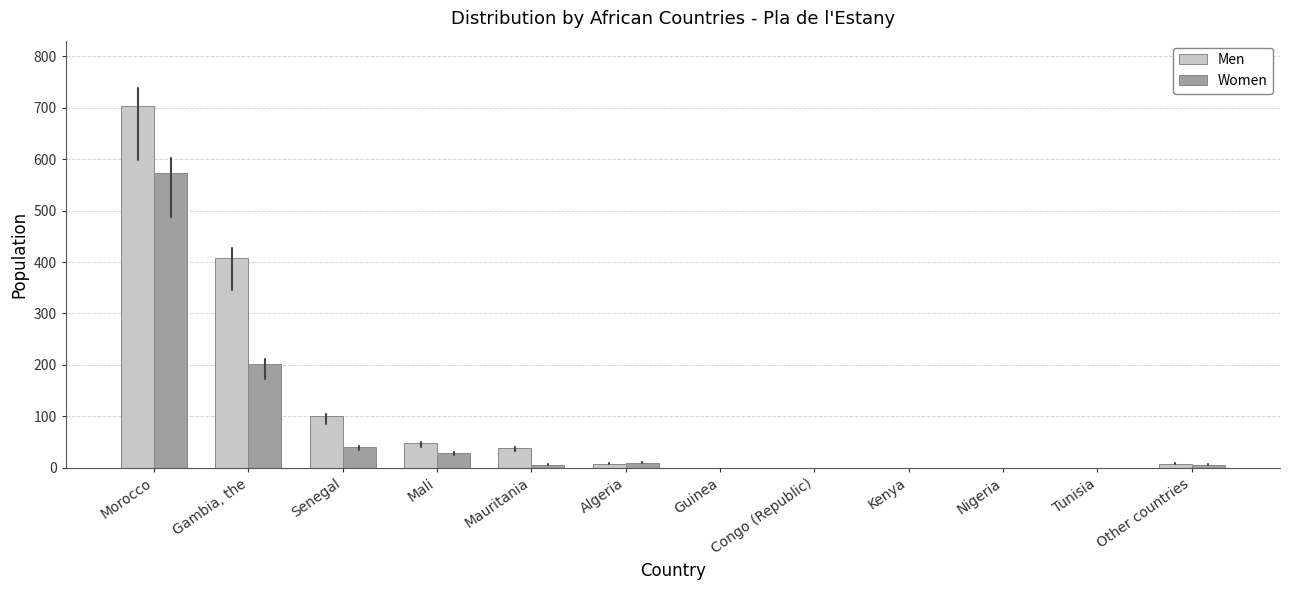

Reading left to right, extract all data points from this chart.

Men: Morocco=704	Gambia, the=407	Senegal=100	Mali=48	Mauritania=39	Algeria=8	Guinea=0	Congo (Republic)=0	Kenya=0	Nigeria=0	Tunisia=0	Other countries=8
Women: Morocco=574	Gambia, the=202	Senegal=41	Mali=29	Mauritania=6	Algeria=10	Guinea=0	Congo (Republic)=0	Kenya=0	Nigeria=0	Tunisia=0	Other countries=6